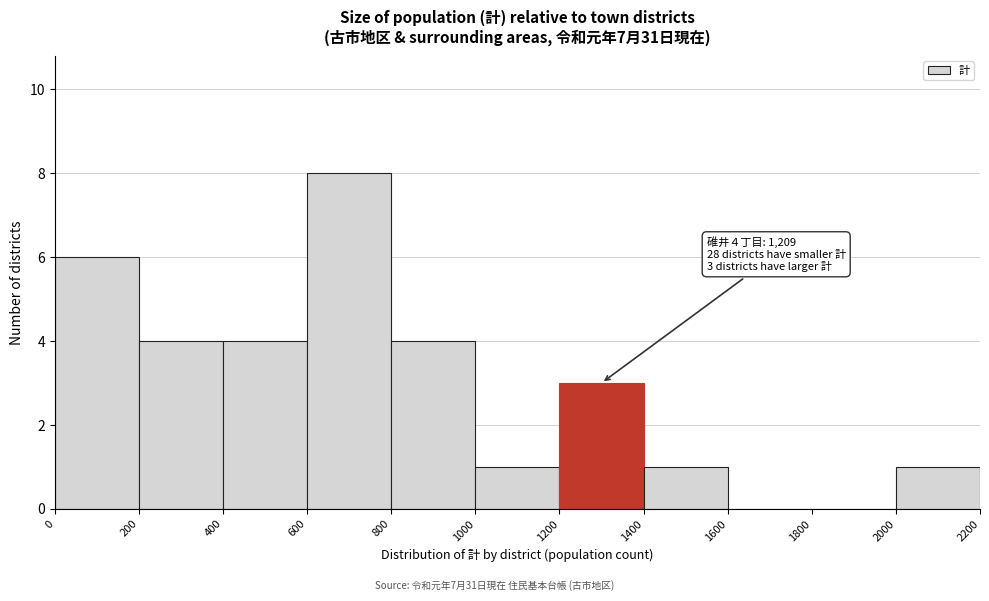

Which range on the x-axis has the tallest bar?

600 to 800